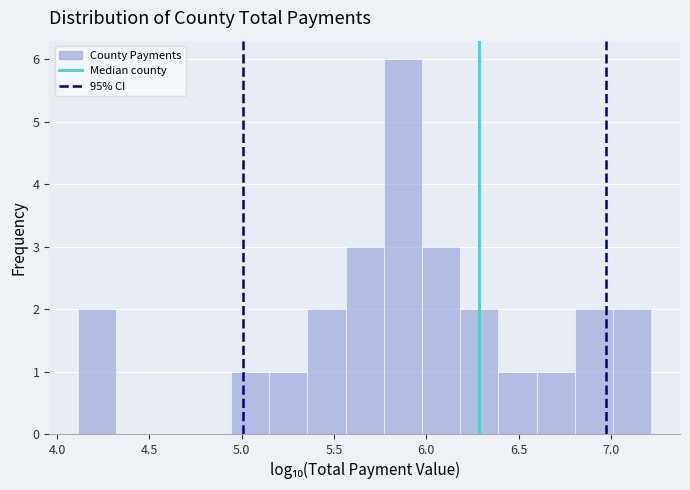

Which range on the x-axis has the tallest bar?

5.75 to 6.00